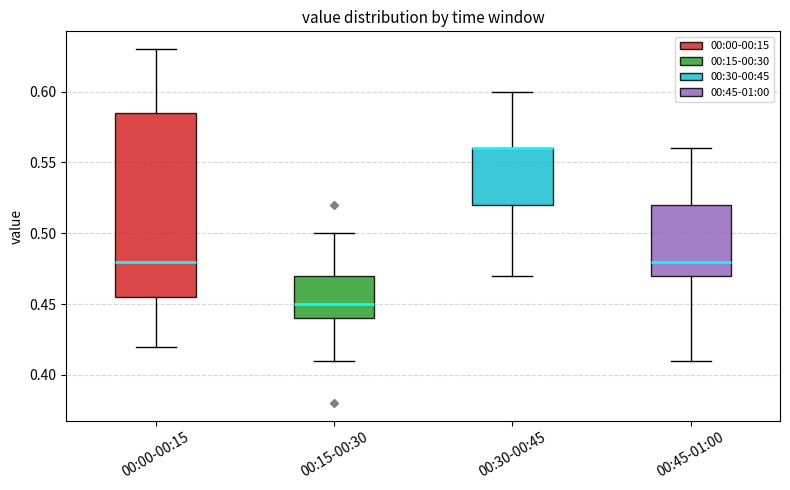

Reading left to right, transcribe this box plot: for each box, give where its median line is, the range the box spans, and where its two whiskers end, as read against the y-axis. The values are not printed on the chart, so give them approximately, as read against the axis.

00:00-00:15: median 0.480, box 0.455 to 0.585, whiskers 0.420 to 0.630
00:15-00:30: median 0.450, box 0.440 to 0.470, whiskers 0.410 to 0.500
00:30-00:45: median 0.560 (drawn on the box's upper edge), box 0.520 to 0.560, whiskers 0.470 to 0.600
00:45-01:00: median 0.480, box 0.470 to 0.520, whiskers 0.410 to 0.560